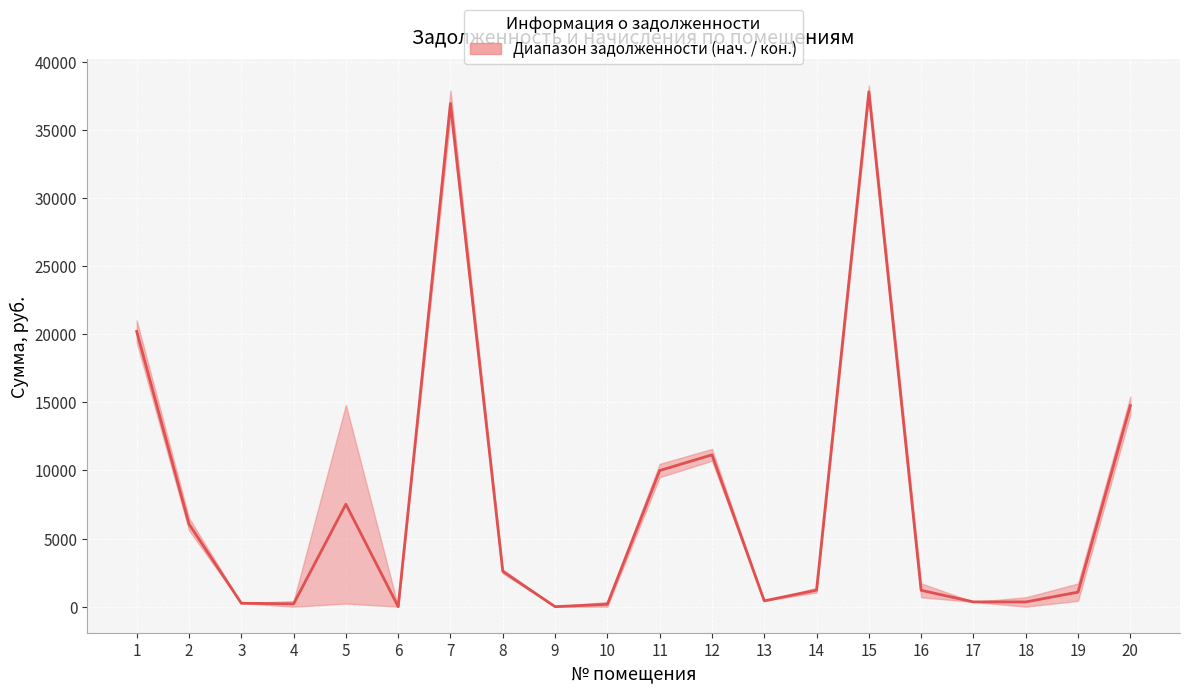

Read the value at 3.

252.9